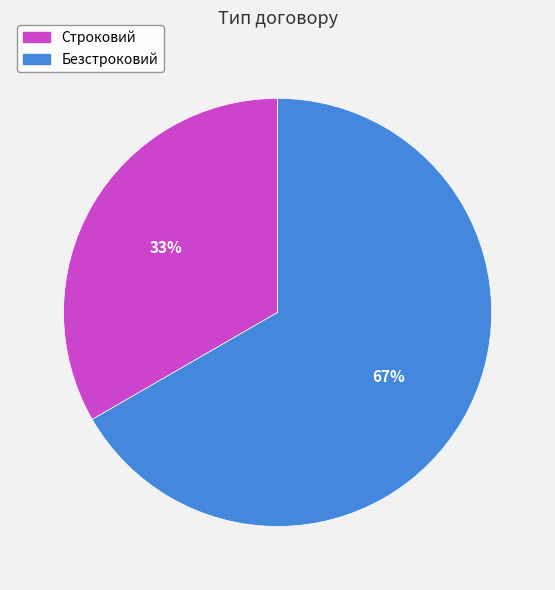

Do Строковий and Безстроковий together represent more than half of the pie?

Yes